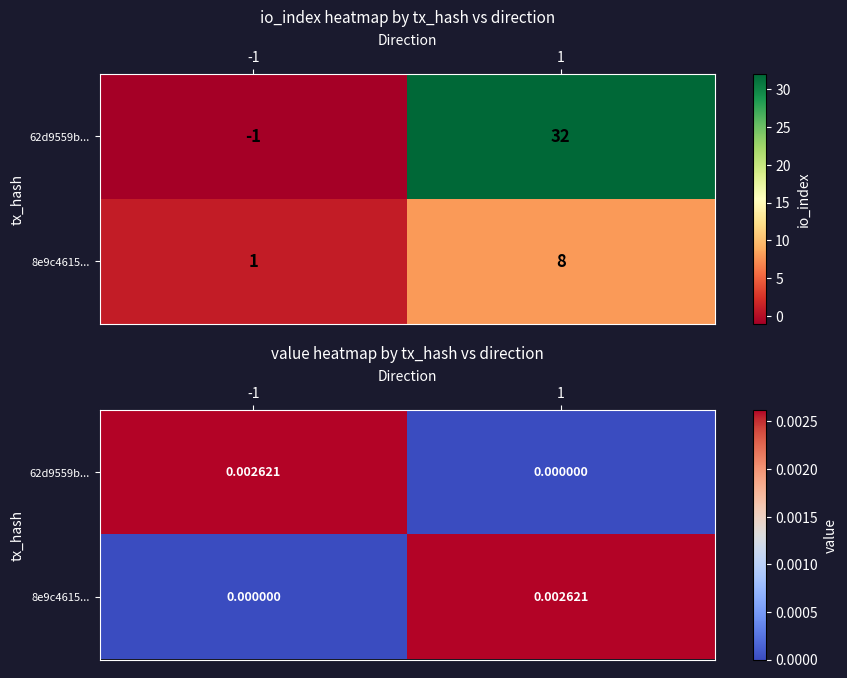

Between -1 and 1, which is larger?

-1